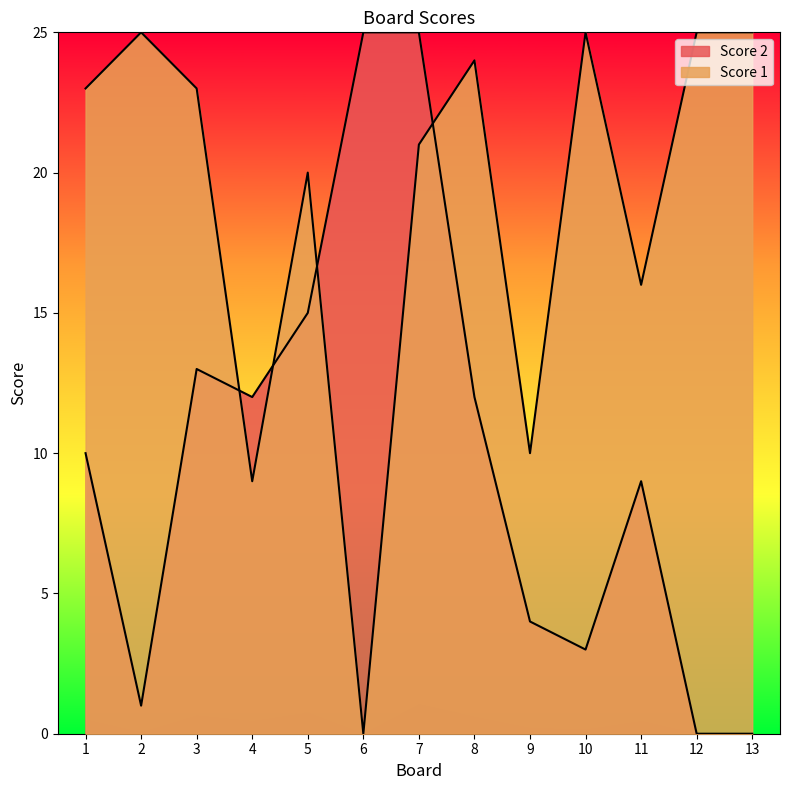

Is the value of Score 2 at 3 greater than the value of Score 1 at 6?

Yes